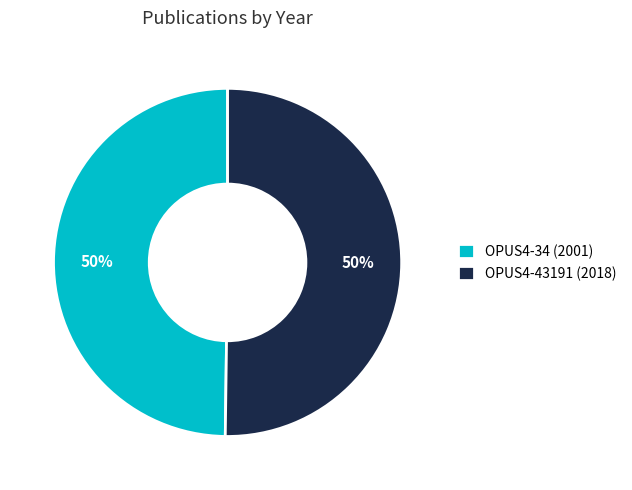

Do OPUS4-34 (2001) and OPUS4-43191 (2018) together represent more than half of the pie?

Yes